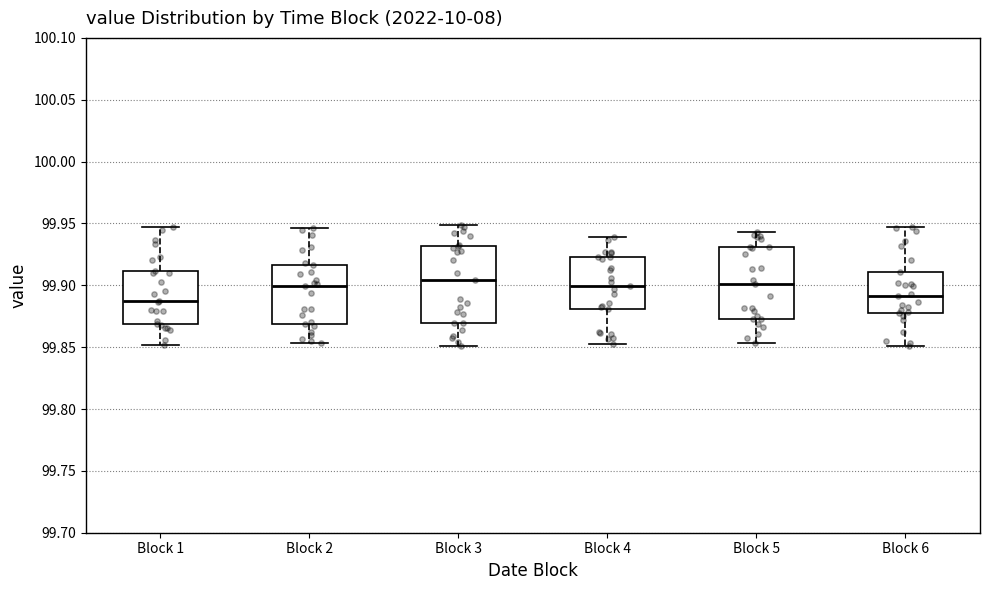

Reading left to right, read every box against the y-axis: the position of its median line, the range the box covers, and the ends of its whiskers. The values are not printed on the chart, so give them approximately, as read against the axis.

Block 1: median 99.885, box 99.870 to 99.910, whiskers 99.850 to 99.945
Block 2: median 99.900, box 99.870 to 99.915, whiskers 99.855 to 99.945
Block 3: median 99.905, box 99.870 to 99.930, whiskers 99.850 to 99.950
Block 4: median 99.900, box 99.880 to 99.925, whiskers 99.855 to 99.940
Block 5: median 99.900, box 99.875 to 99.930, whiskers 99.855 to 99.945
Block 6: median 99.890, box 99.880 to 99.910, whiskers 99.850 to 99.945